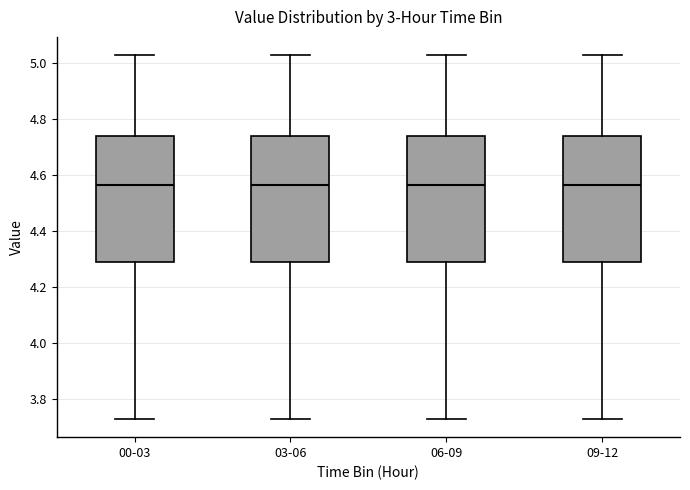

Reading left to right, read every box against the y-axis: the position of its median line, the range the box covers, and the ends of its whiskers. The values are not printed on the chart, so give them approximately, as read against the axis.

00-03: median 4.56, box 4.30 to 4.74, whiskers 3.74 to 5.04
03-06: median 4.56, box 4.30 to 4.74, whiskers 3.74 to 5.04
06-09: median 4.56, box 4.30 to 4.74, whiskers 3.74 to 5.04
09-12: median 4.56, box 4.30 to 4.74, whiskers 3.74 to 5.04